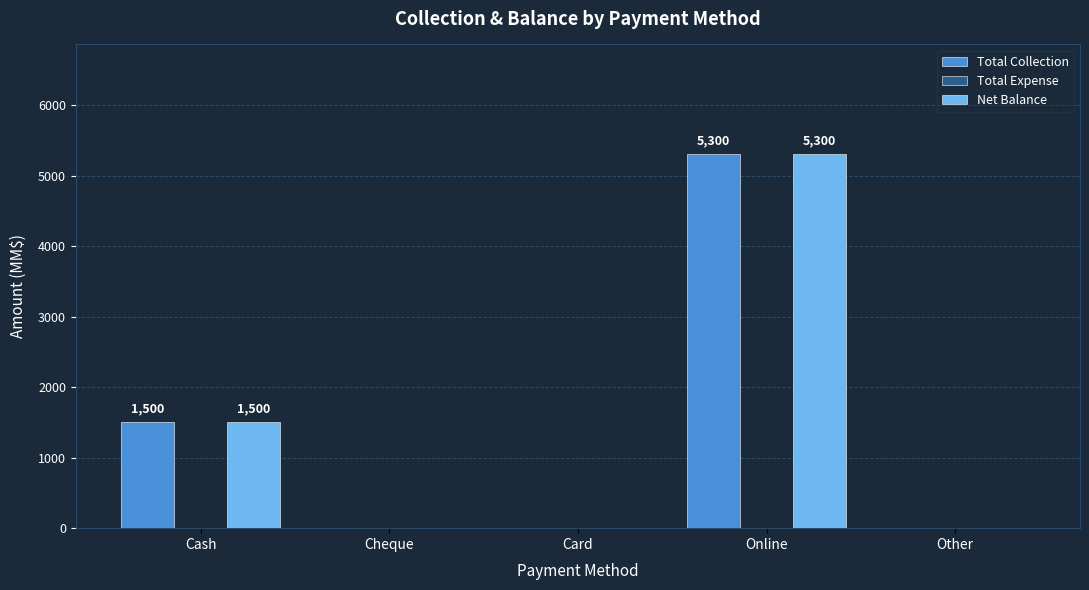

What is the maximum value for Net Balance?

5300